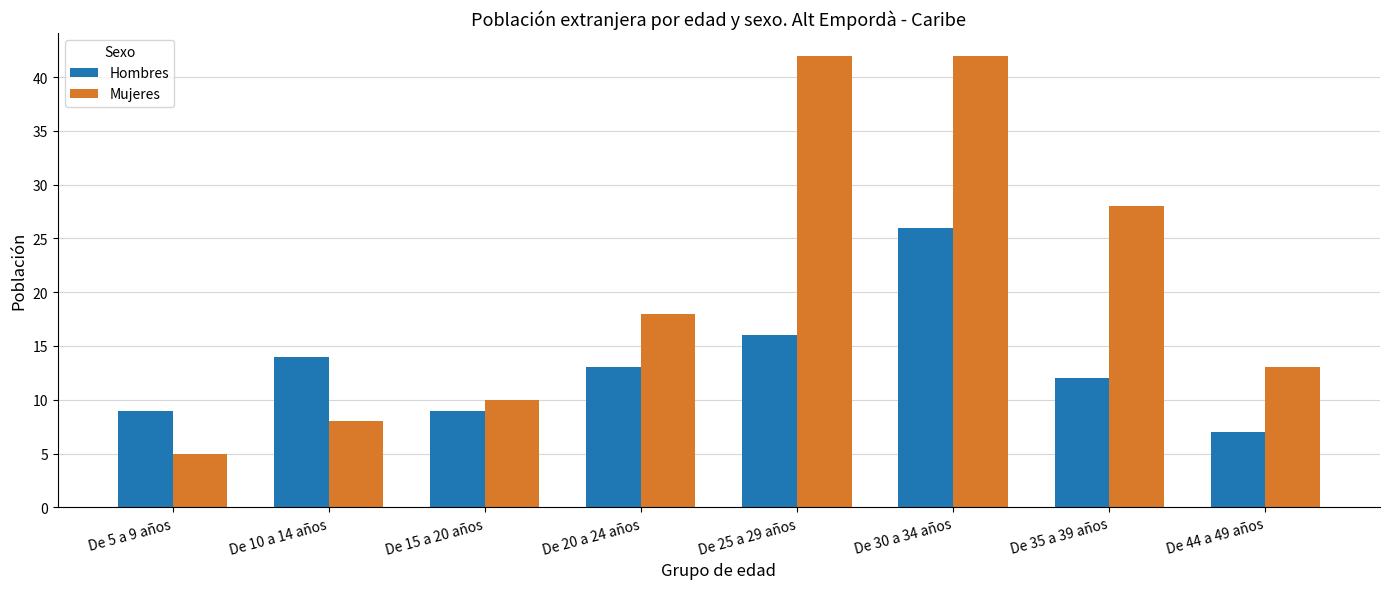

At which category is the sum across all series the highest?

De 30 a 34 años